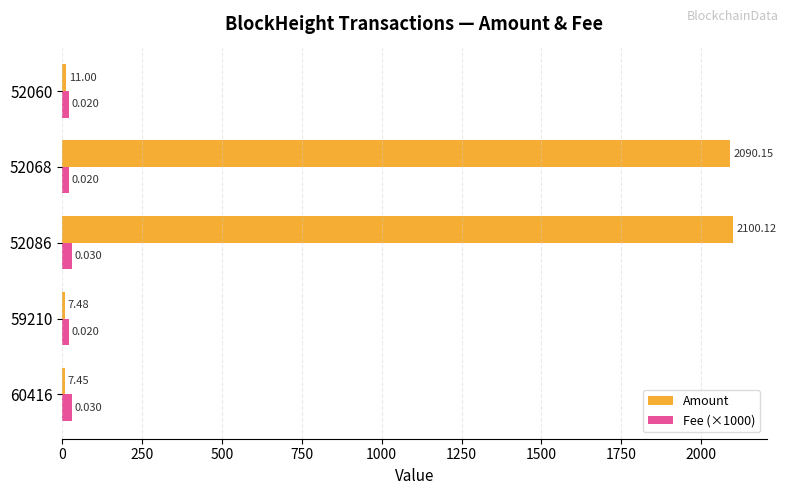

Count the number of data series in this chart.

2